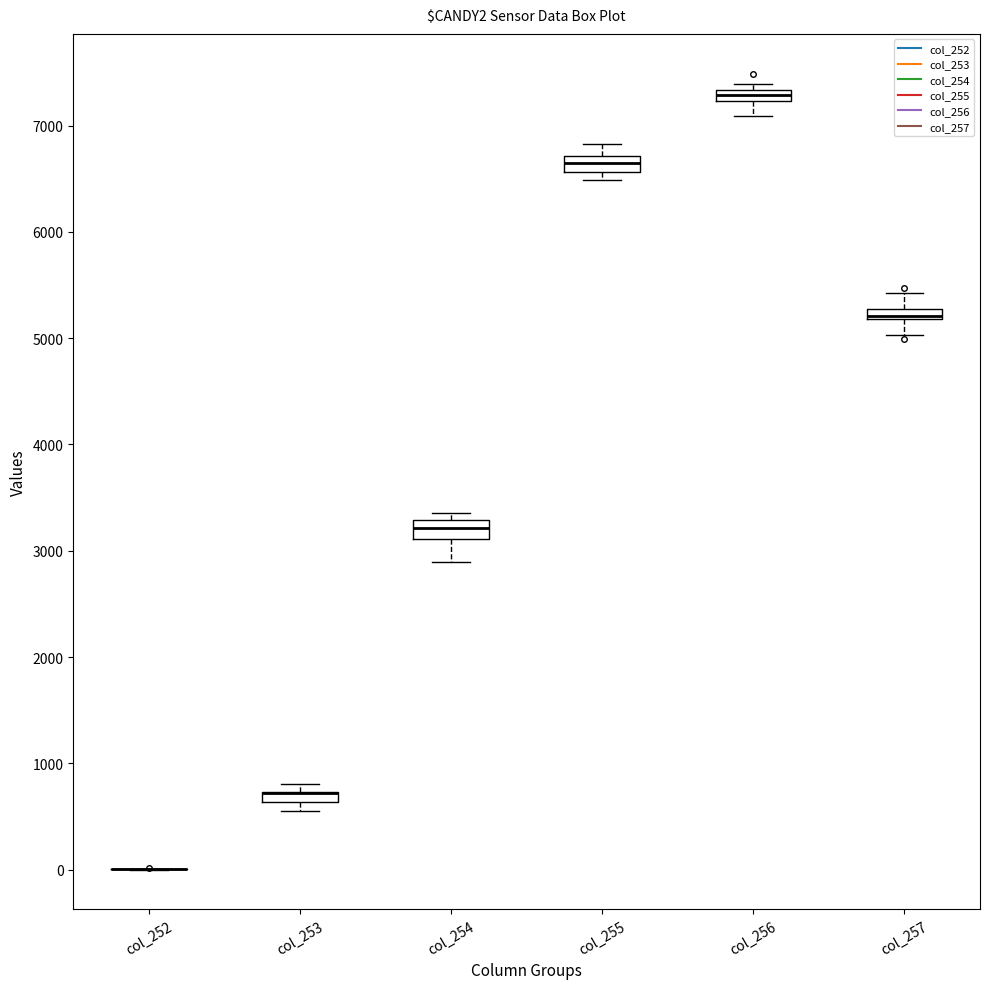

Where is the lower edge of the box for col_257 on the y-axis? The values are not printed on the chart, so give them approximately, as read against the axis.

5200